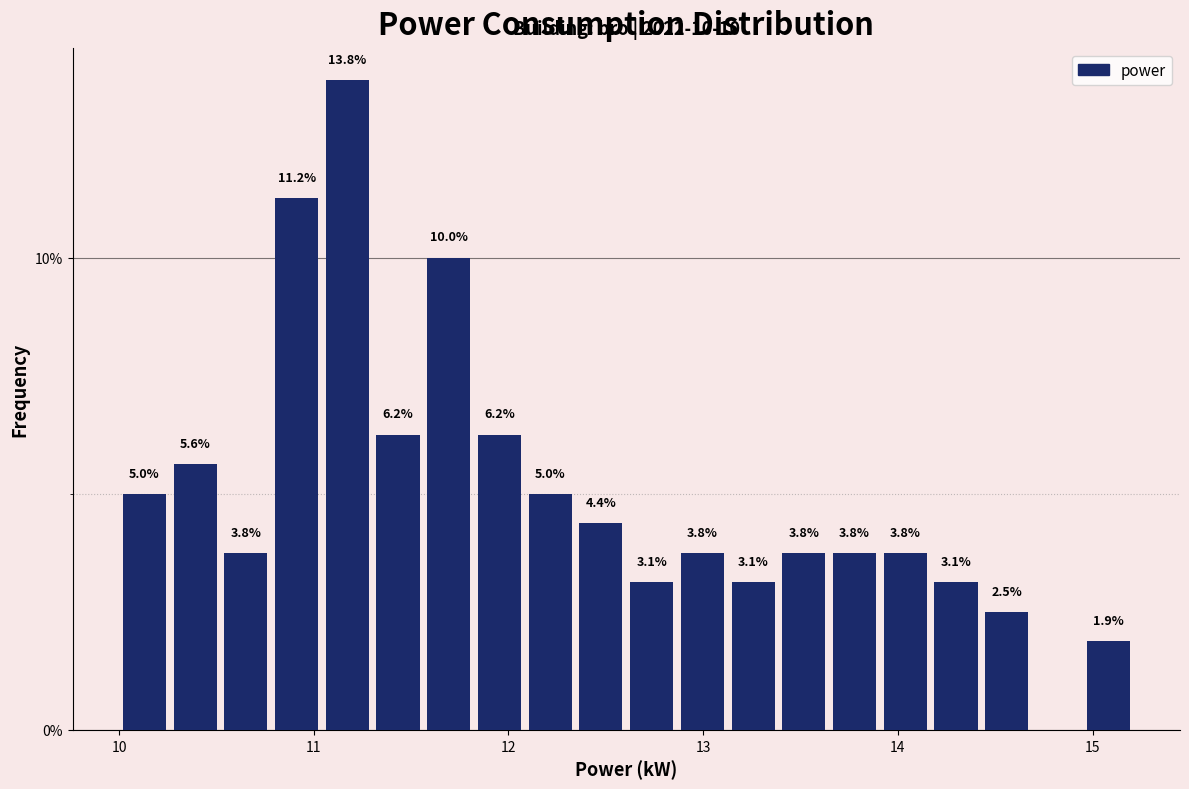

Read against the x-axis, roughly where is the centre of the tallest bar?

11.2